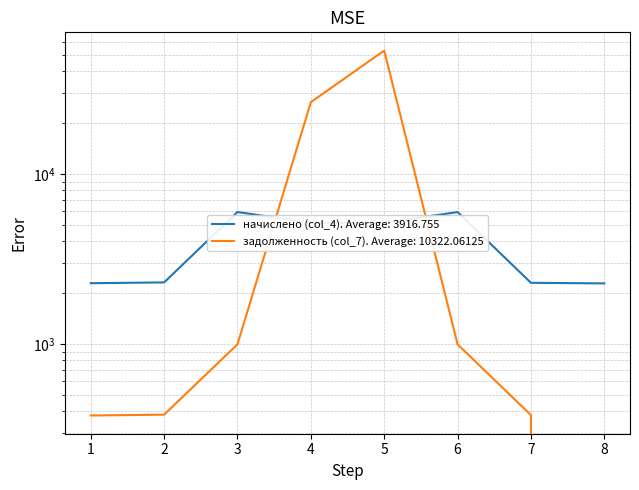

The задолженность (col_7) series shows 53067.2 at 5. True or false?

True